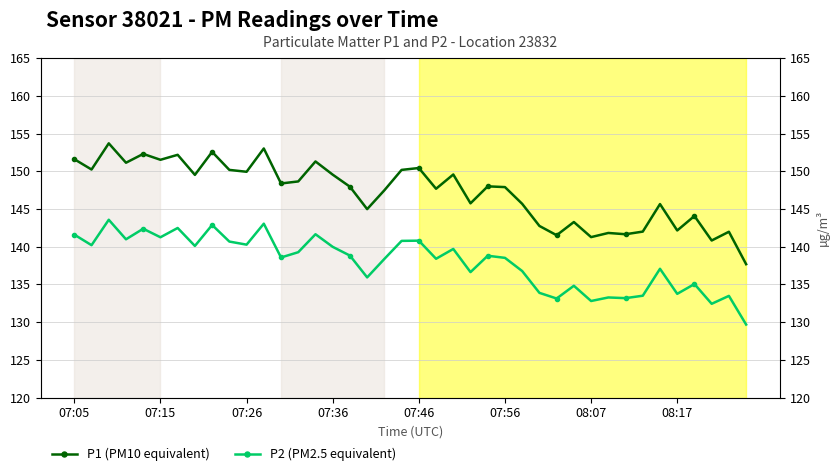

At how many categories does at least one series exceed 153?

2